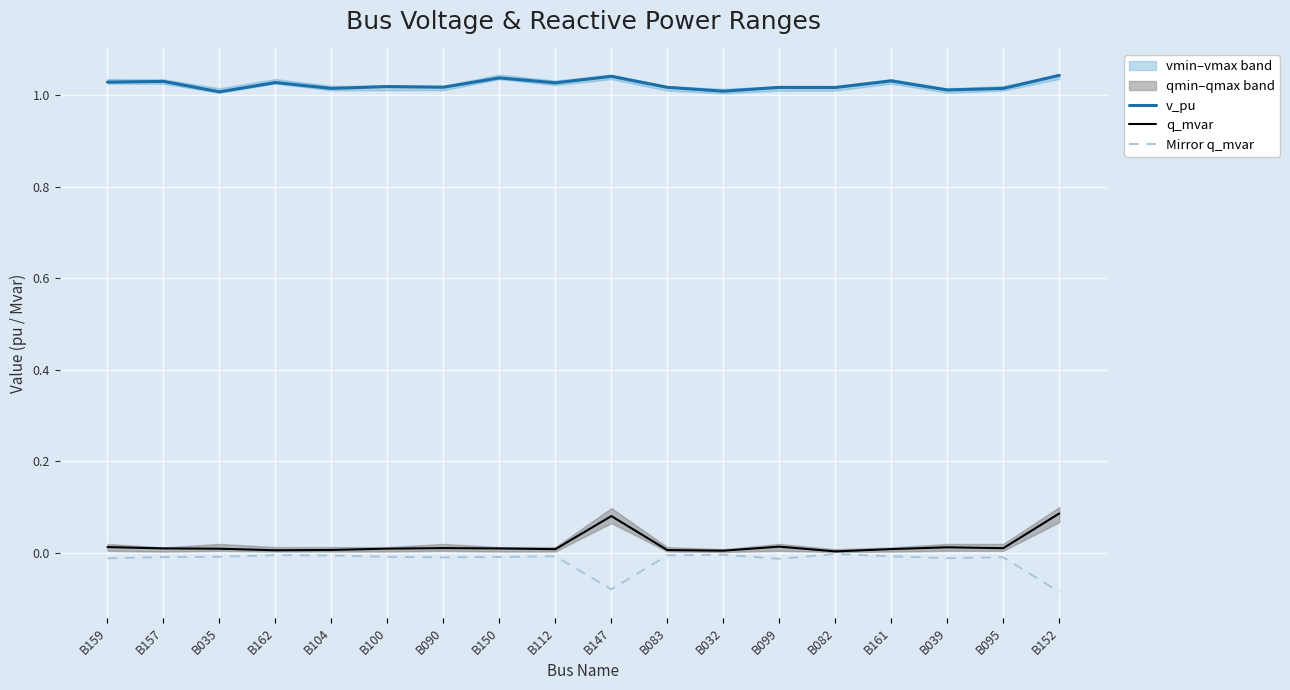

What is the sum of the Mirror q_mvar values at B095 and B147?

-0.1